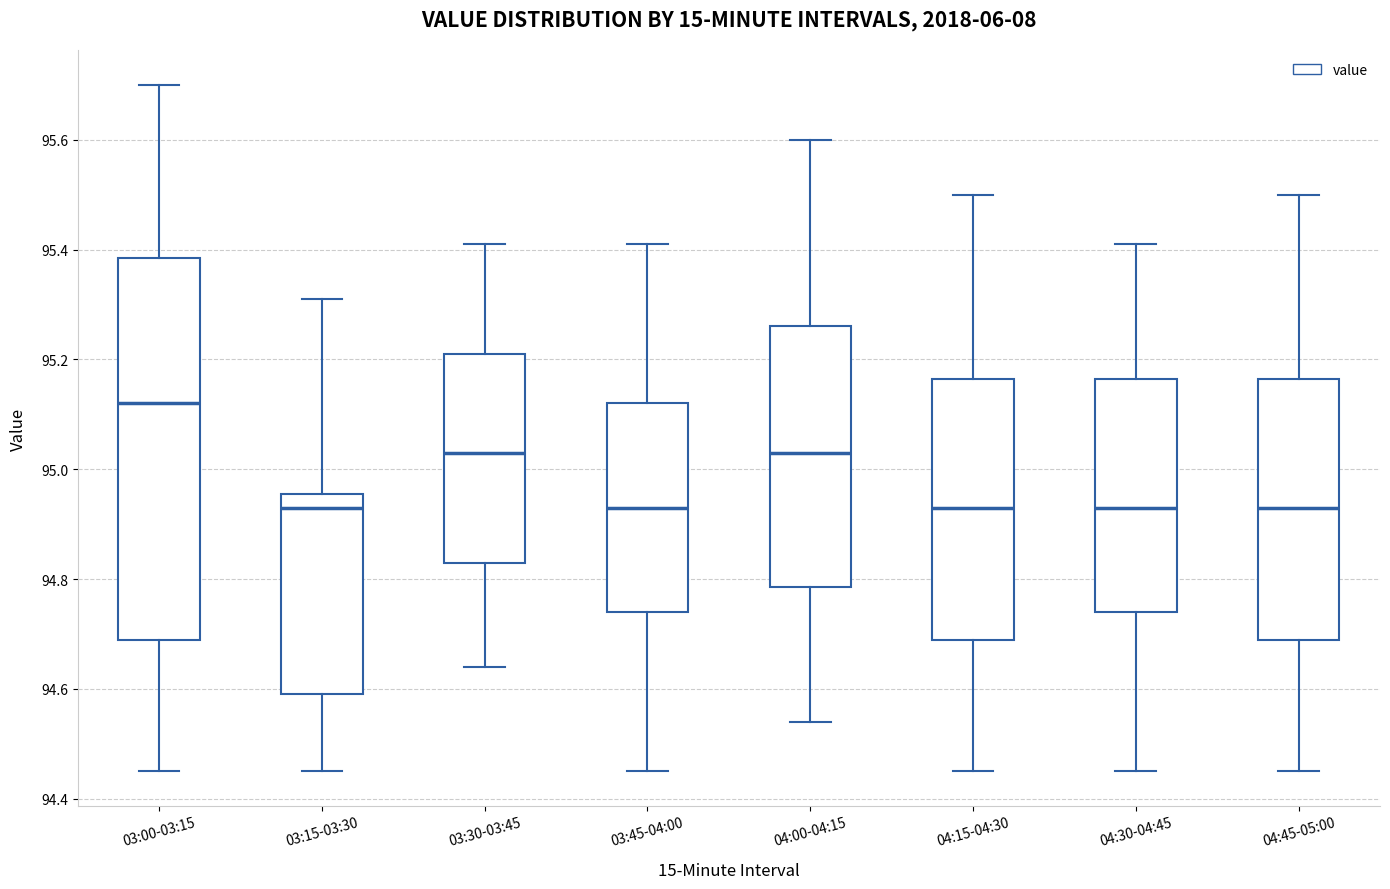

Where does the lower whisker of the box for 03:15-03:30 end on the y-axis? The values are not printed on the chart, so give them approximately, as read against the axis.

94.46